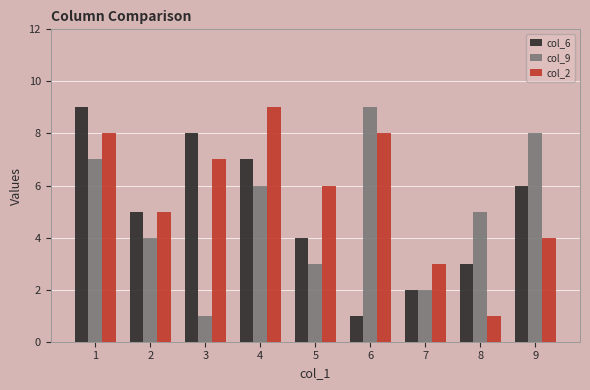

What are all the series names shown in the legend?

col_6, col_9, col_2